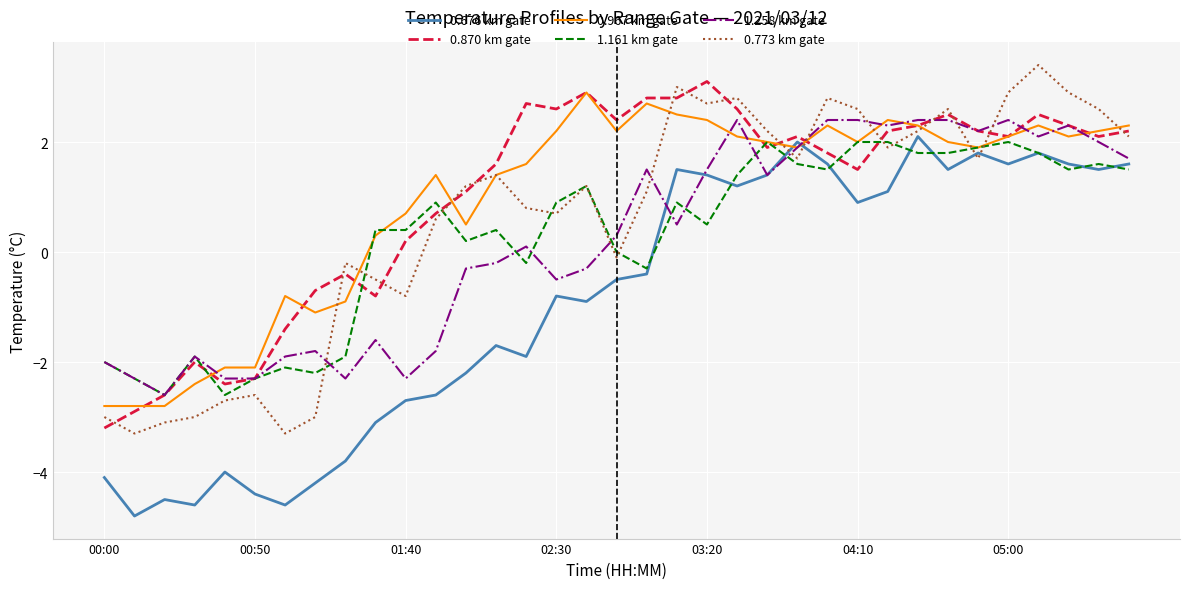

What is the lowest value of the 0.773 km gate series?

-3.3